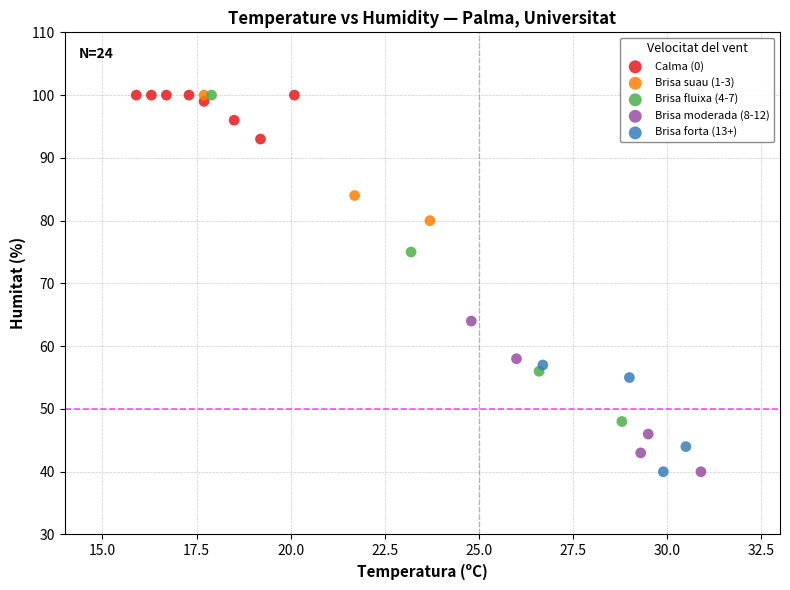

Which series has the largest Y range (max minus min)?

Brisa fluixa (4-7)